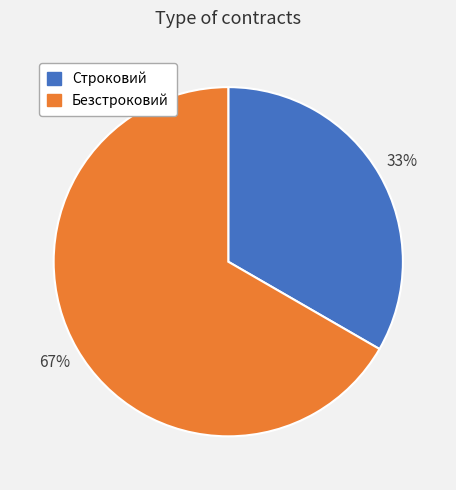

Approximately how many times larger is the value at Строковий compared to Безстроковий?

0.5